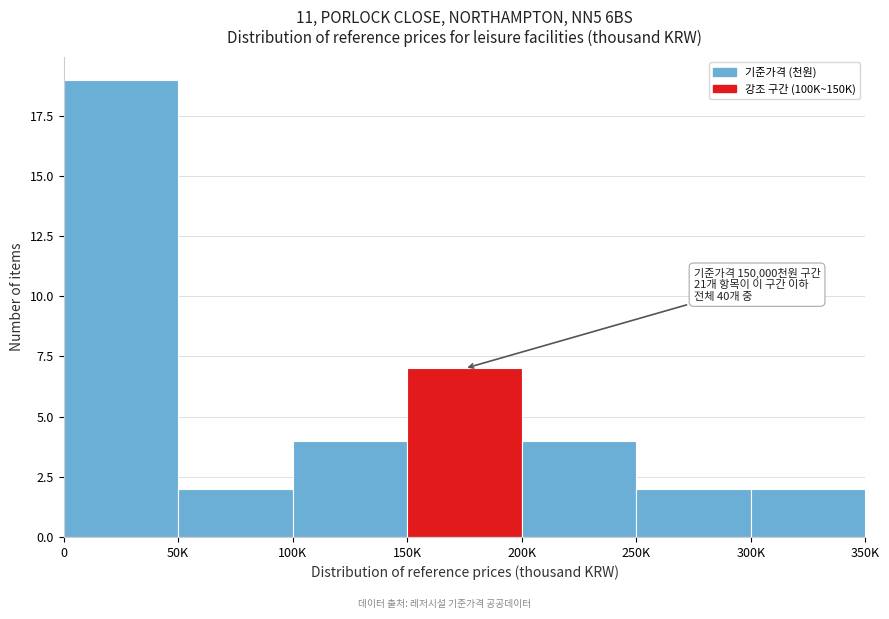

Reading left to right, list all the values displayed in this chart.

0=19	50K=2	100K=4	150K=7	200K=4	250K=2	300K=2